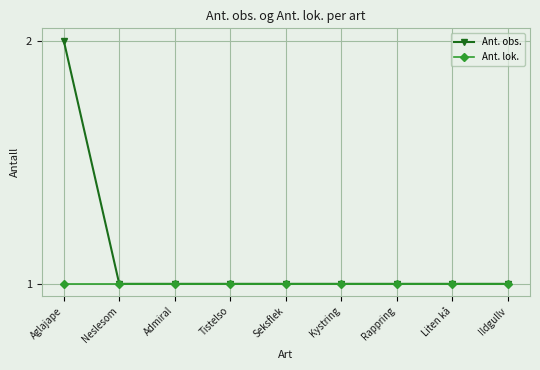

Reading left to right, list all the values displayed in this chart.

Ant. obs.: 2	1	1	1	1	1	1	1	1
Ant. lok.: 1	1	1	1	1	1	1	1	1